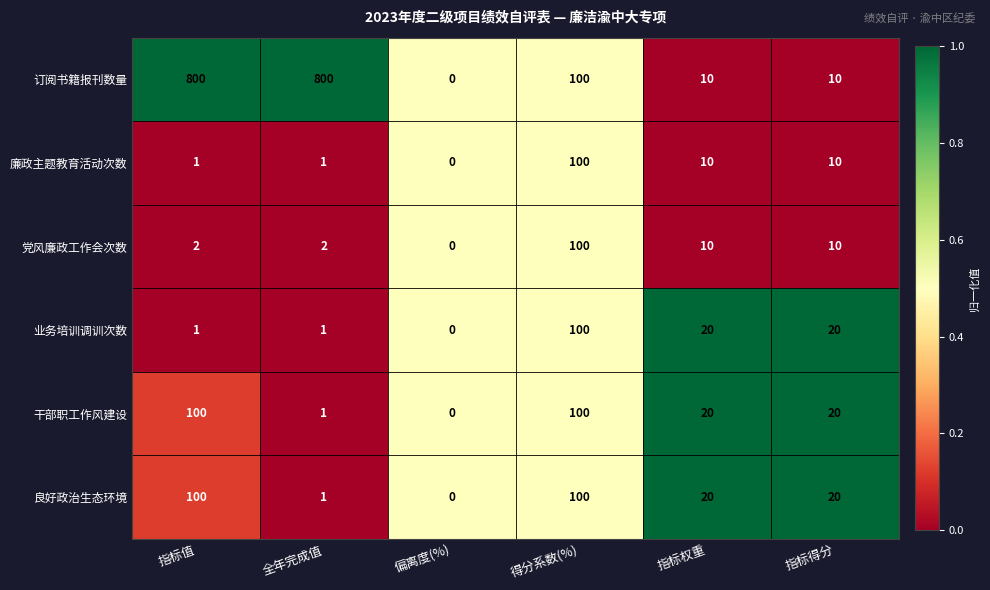

How many distinct data groups are displayed?

6